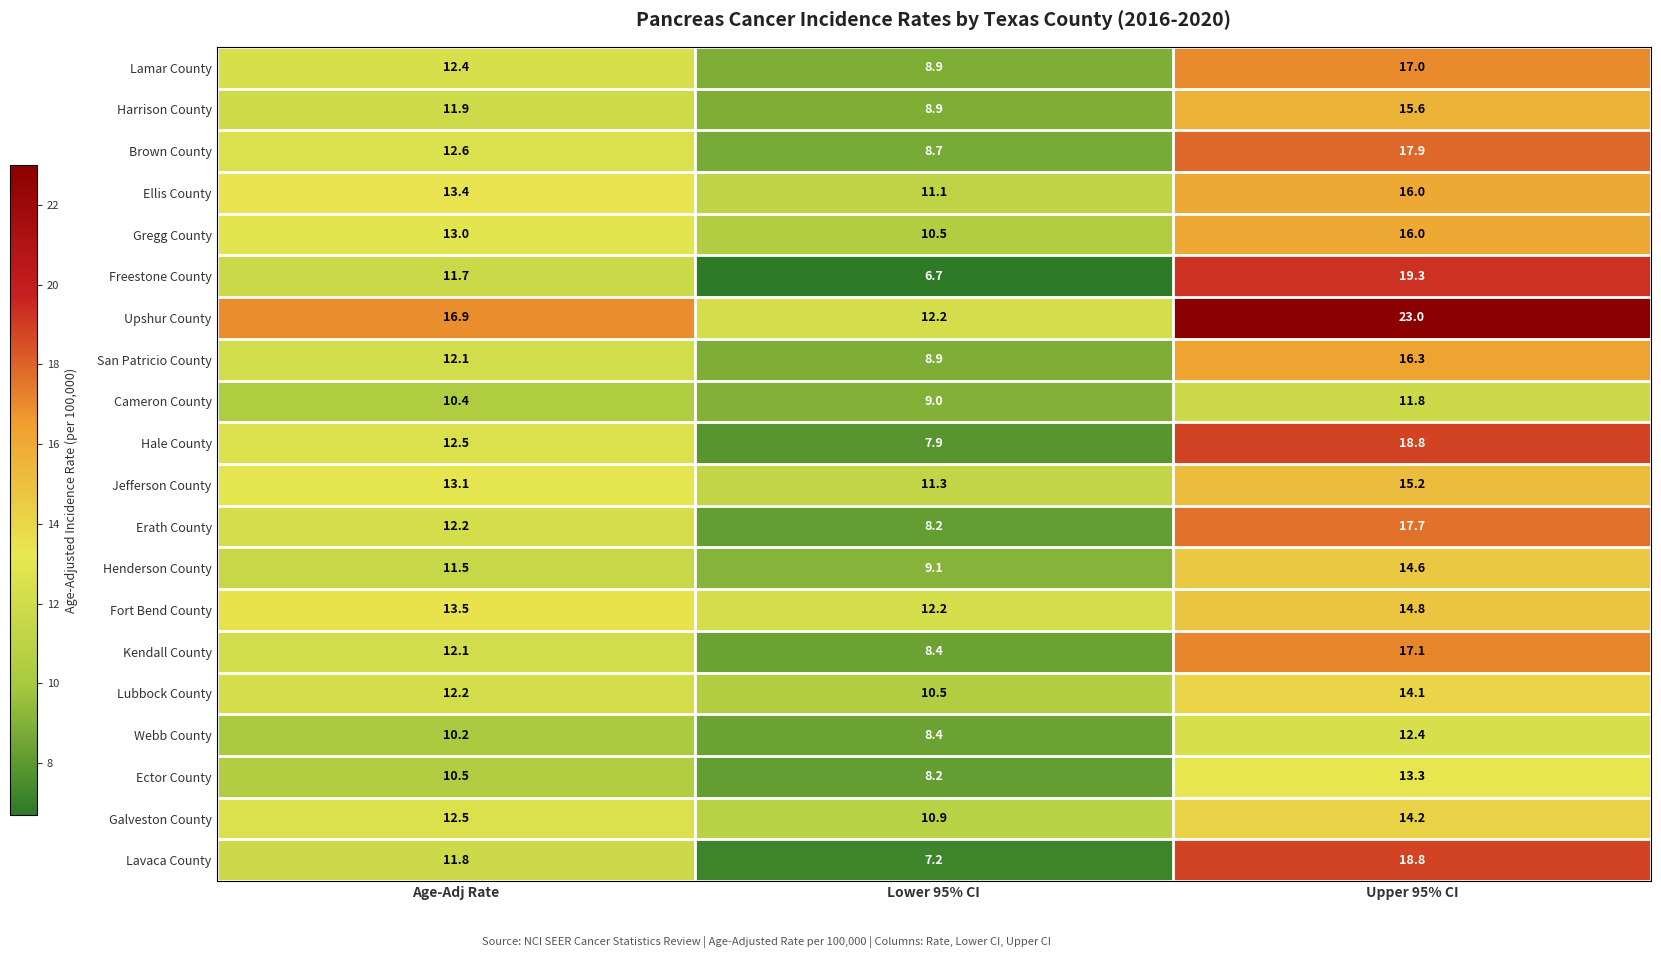

What is the difference between the Brown County values at Upper 95% CI and Lower 95% CI?

9.2